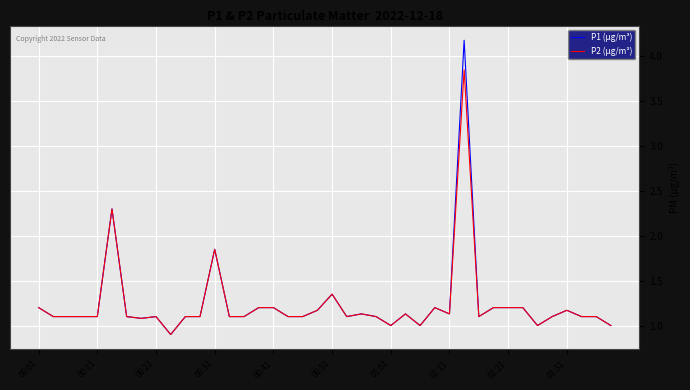

What is the minimum value shown in the chart?

0.9